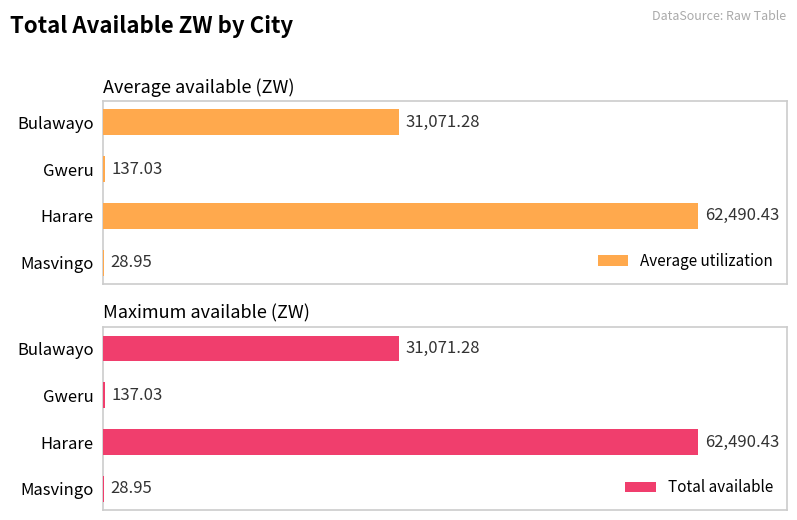

Where is Total available nearest to the value 31259?

Bulawayo